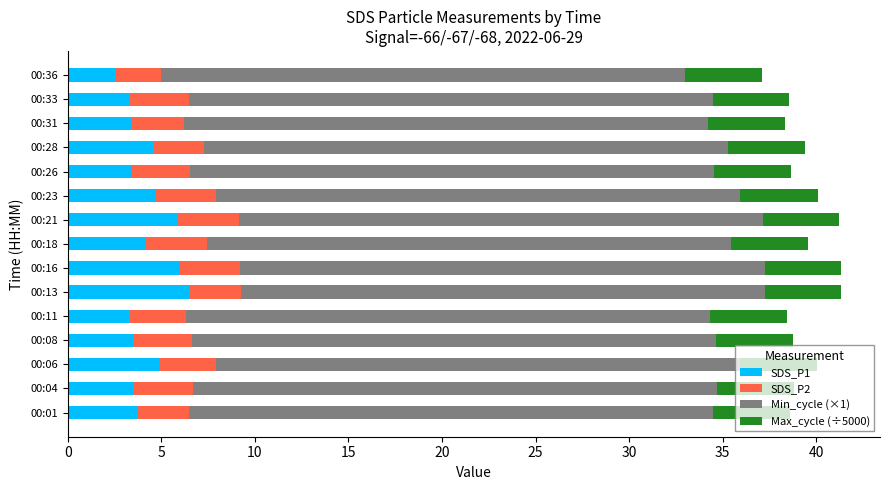

What is the average value of the SDS_P1 series?

4.2